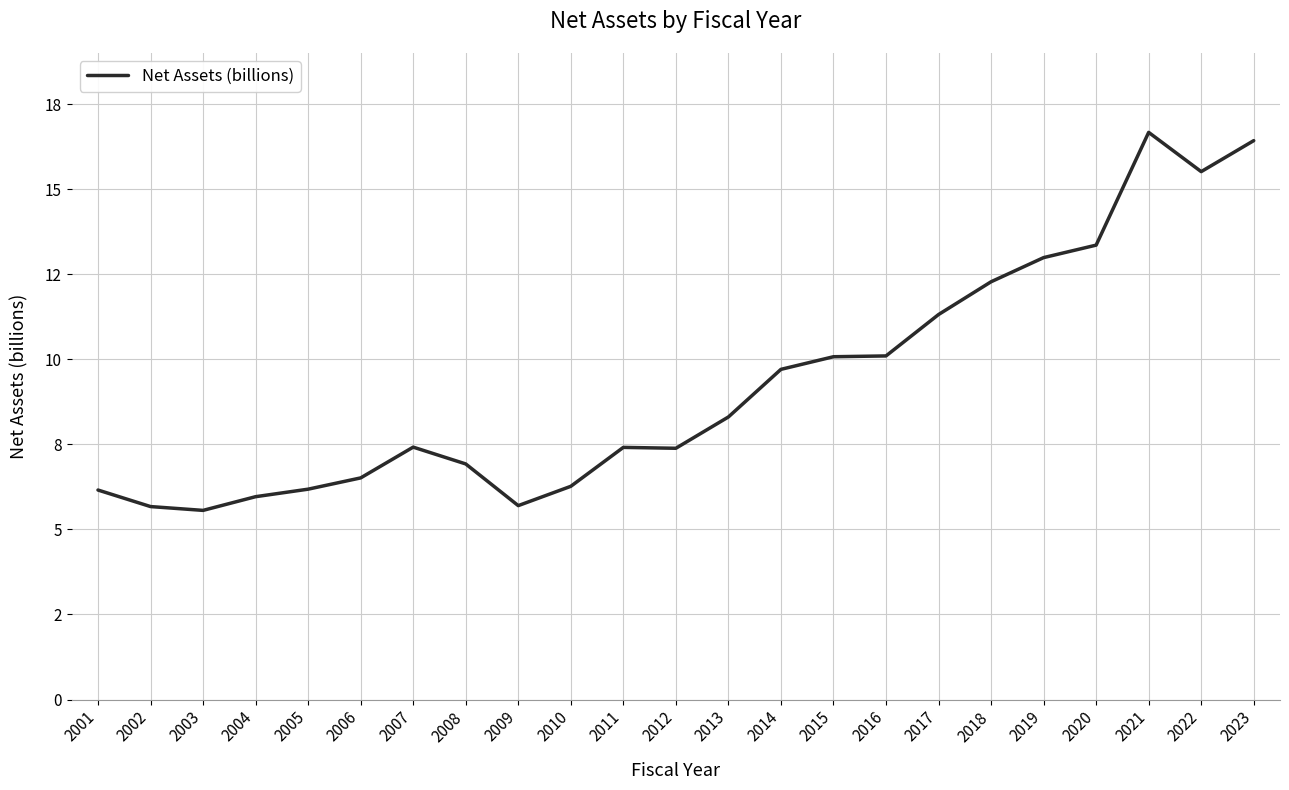

What is the sum of the values at 2002 and 2021?

22.3